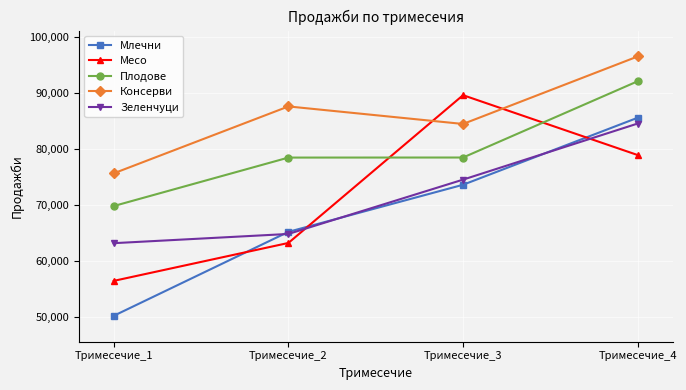

At which category is the sum across all series the highest?

Тримесечие_4